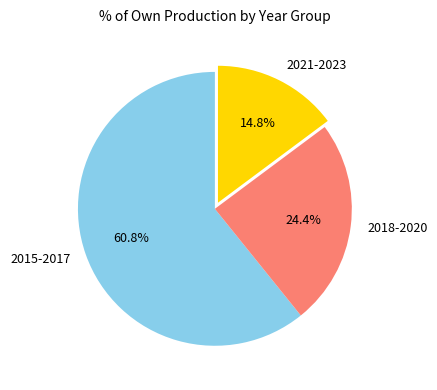

Is the sum of 2018-2020 and 2015-2017 greater than half?

Yes